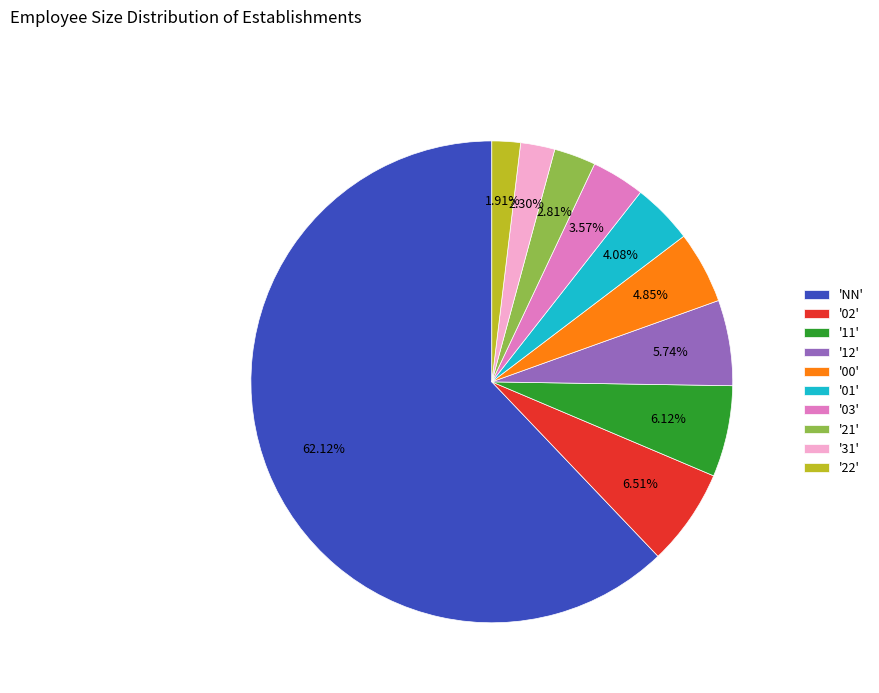

Combined, do '03' and '02' account for over 50%?

No